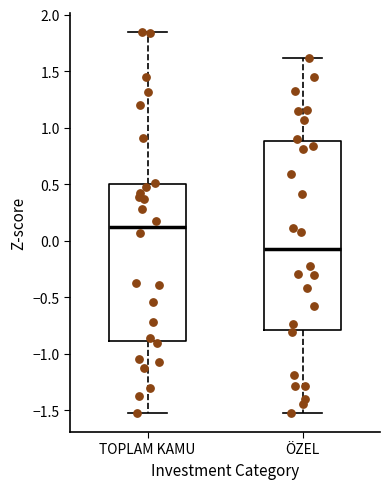

Which box has the highest median line?

TOPLAM KAMU